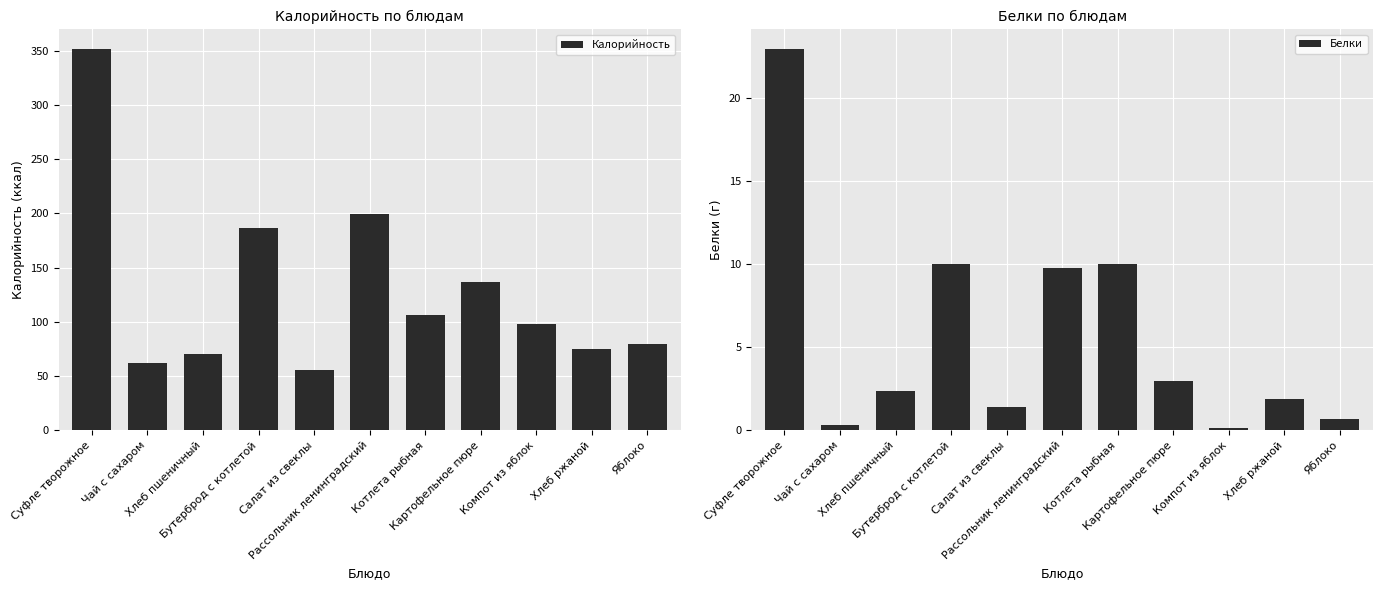

How many values in the Белки series exceed 2?

6